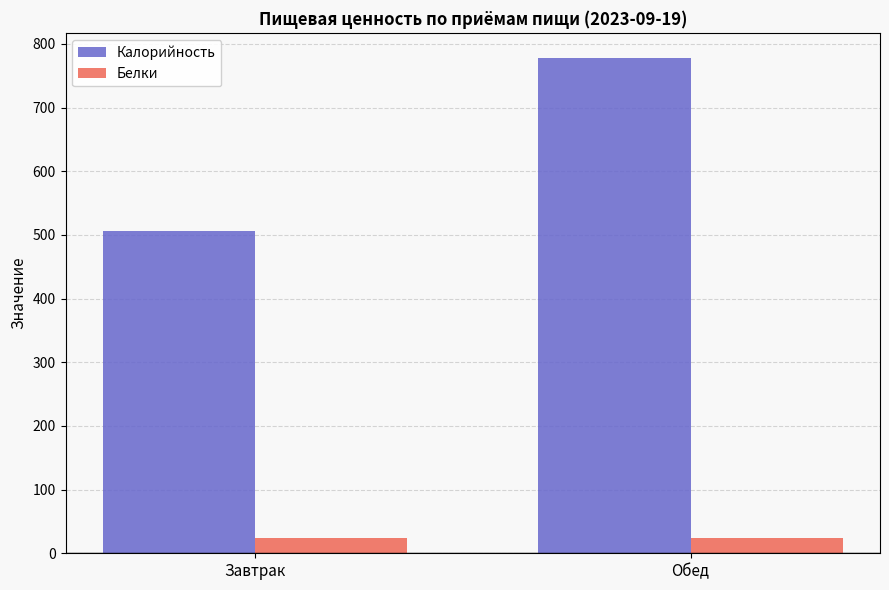

Is it true that Белки equals 23.9 at Завтрак?

True